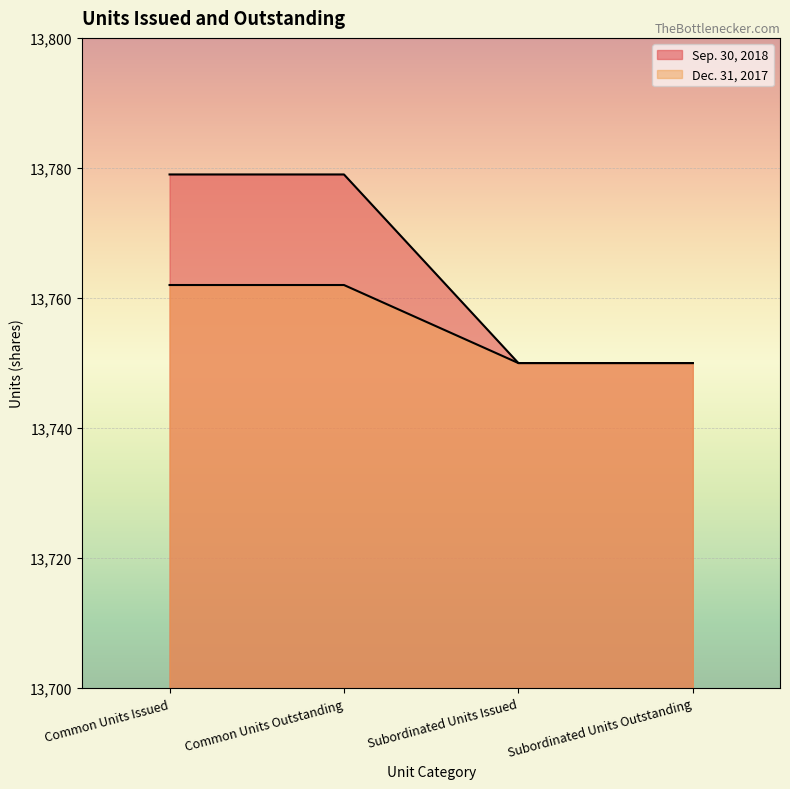

Reading left to right, extract all data points from this chart.

Sep. 30, 2018: Common Units Issued=13779	Common Units Outstanding=13779	Subordinated Units Issued=13750	Subordinated Units Outstanding=13750
Dec. 31, 2017: Common Units Issued=13762	Common Units Outstanding=13762	Subordinated Units Issued=13750	Subordinated Units Outstanding=13750